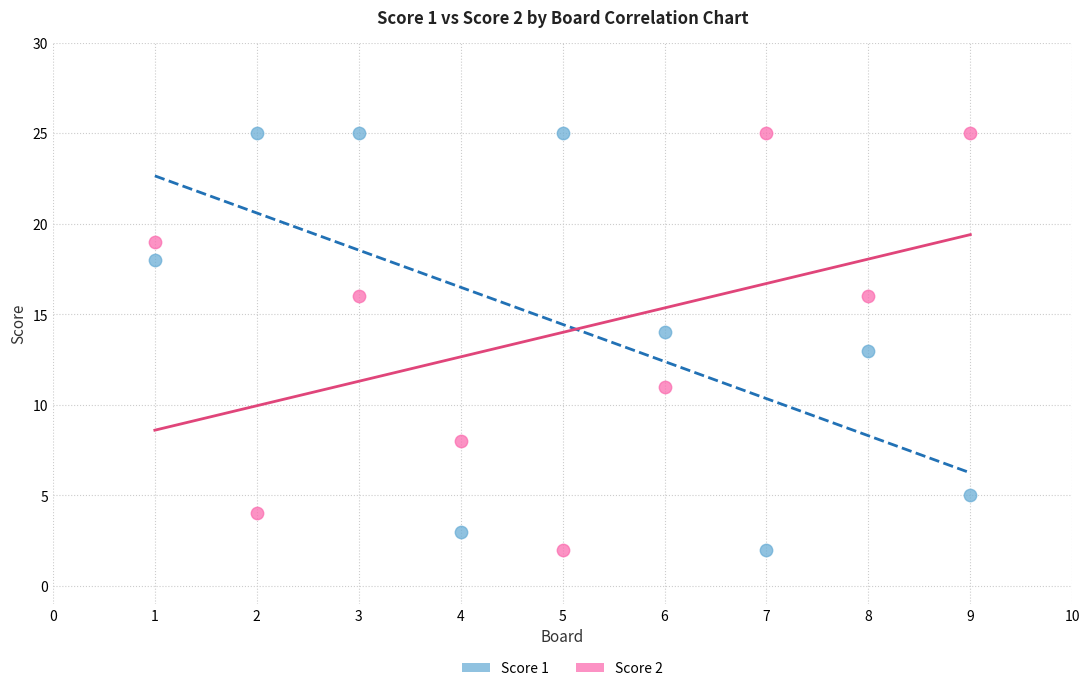

What are all the series names shown in the legend?

Score 1, Score 2